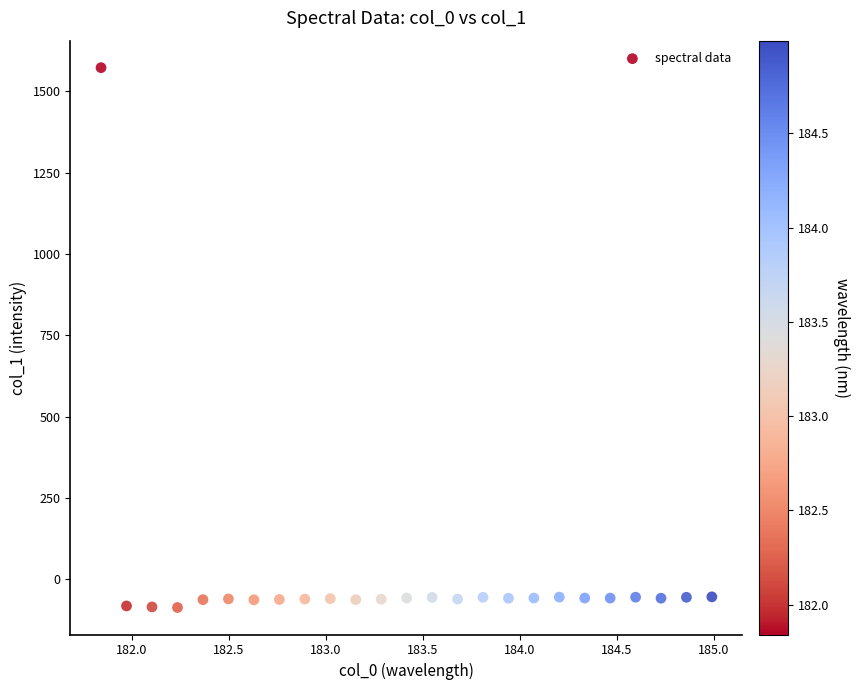

What is the range of Y values (max minus min)?

1659.4